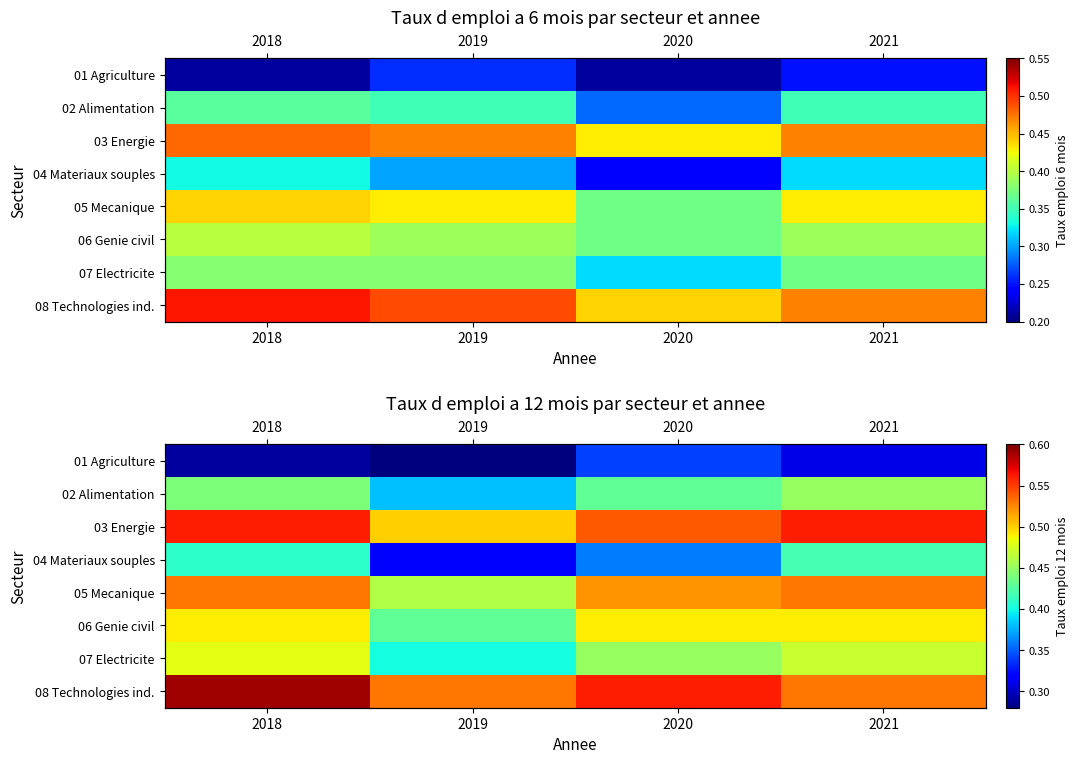

Is the value of 03 Energie at 2020 greater than the value of 02 Alimentation at 2019?

Yes